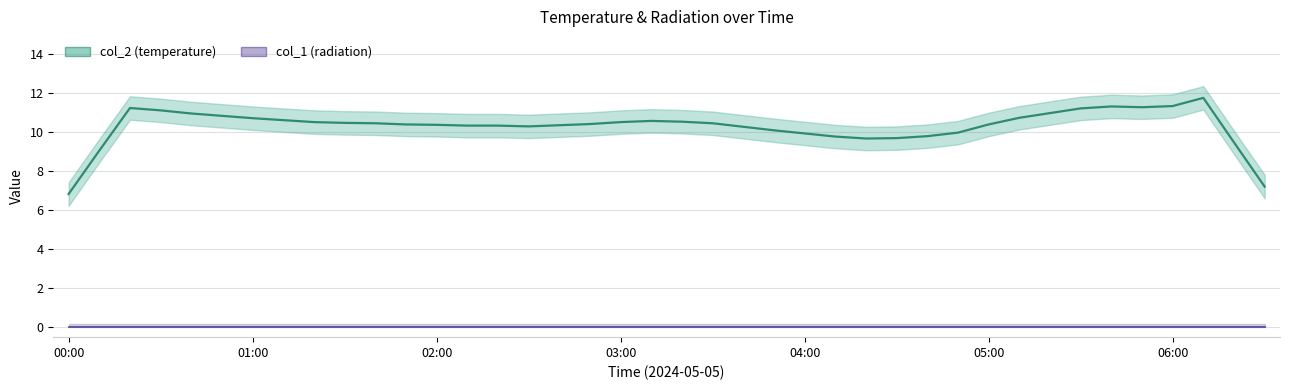

Is this an area chart (filled region under the line)?

No